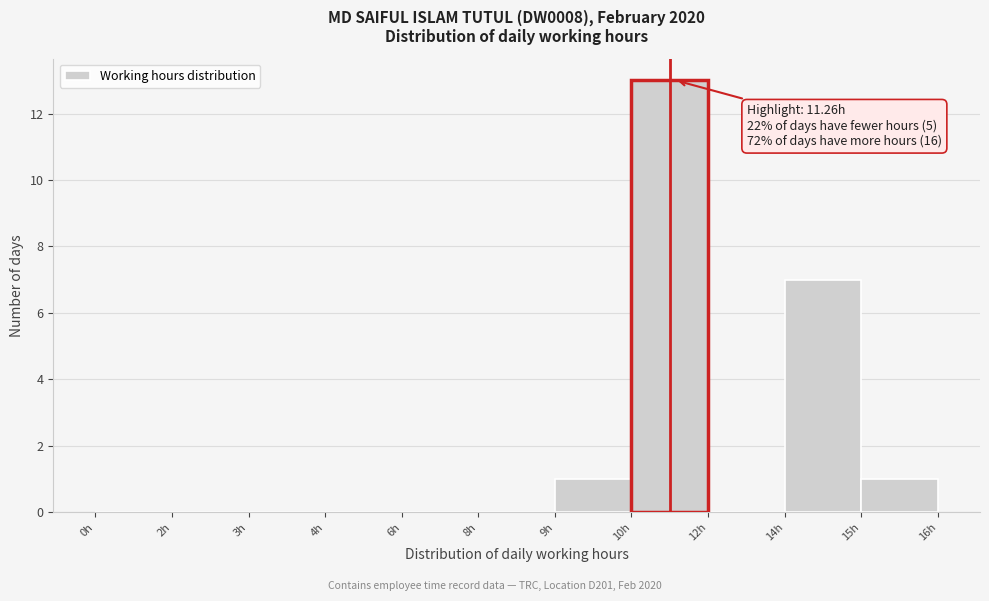

Reading left to right, transcribe all the data shown in this chart.

0h=0	2h=0	3h=0	4h=0	6h=0	8h=0	9h=1	10h=13	12h=0	14h=7	15h=1